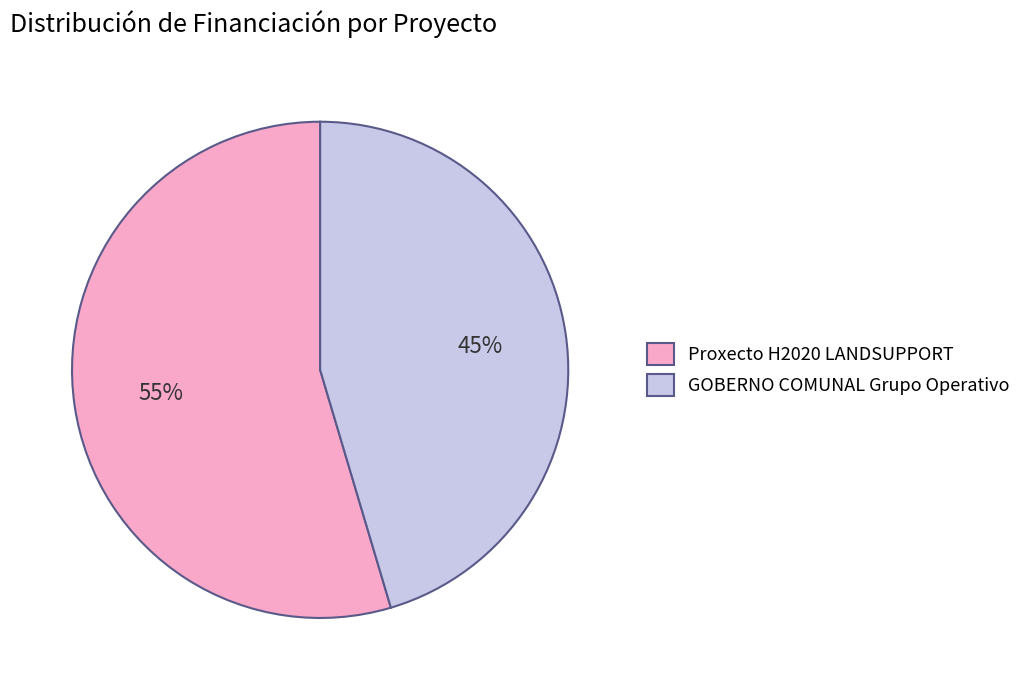

What is the largest slice in the pie chart?

Proxecto H2020 LANDSUPPORT